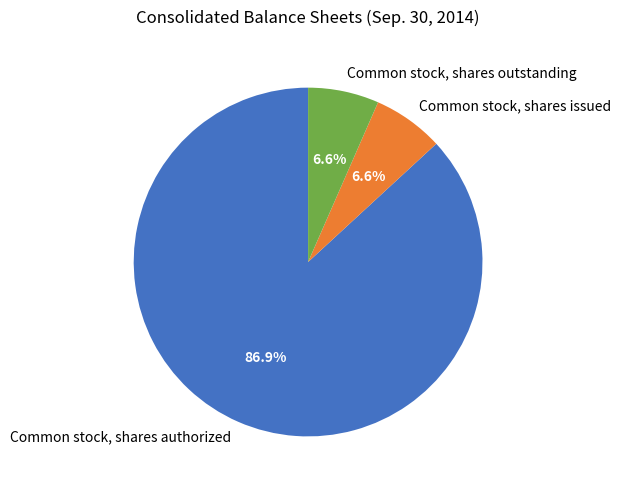

Approximately how many times larger is the value at Common stock, shares issued compared to Common stock, shares authorized?

0.1